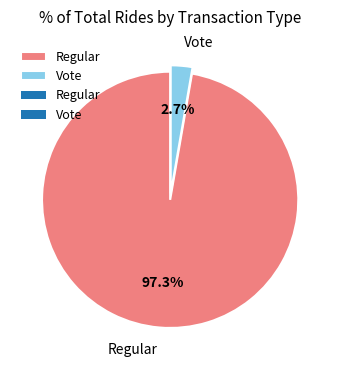

Which has a higher value, Regular or Vote?

Regular